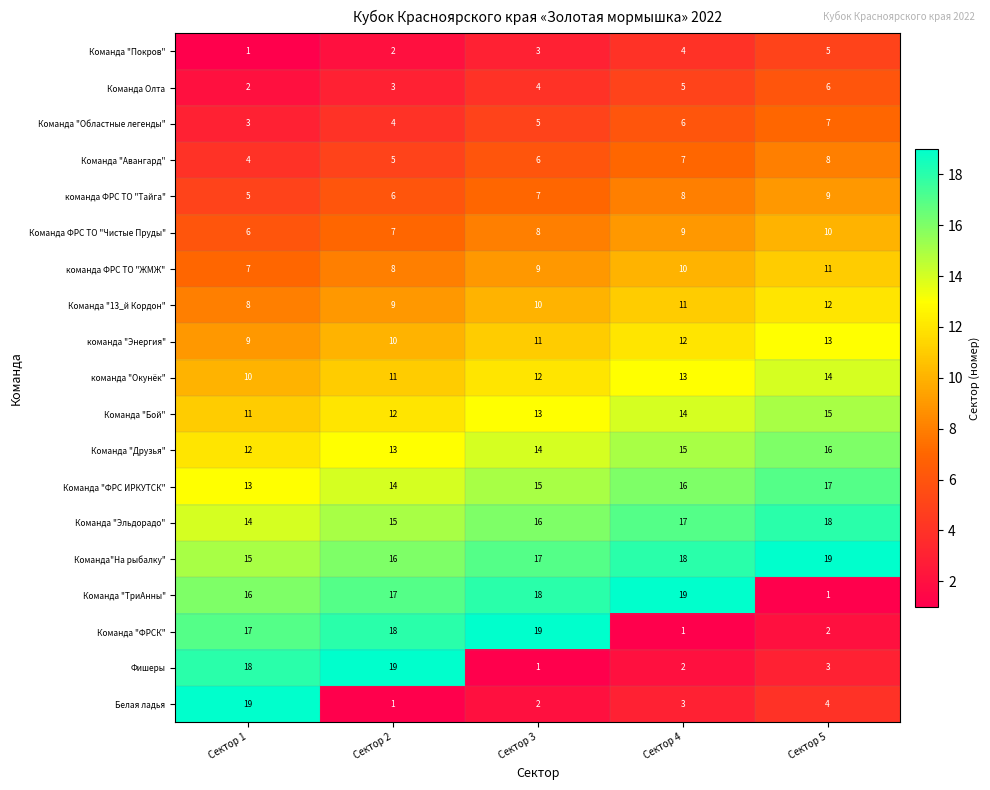

The value of Белая ладья at Сектор 1 is 25. True or false?

False